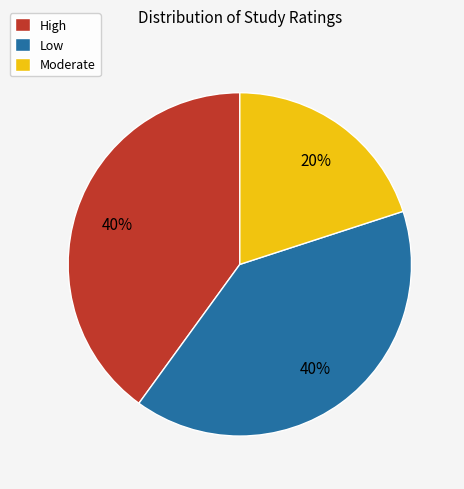

Which has a higher value, Moderate or High?

High